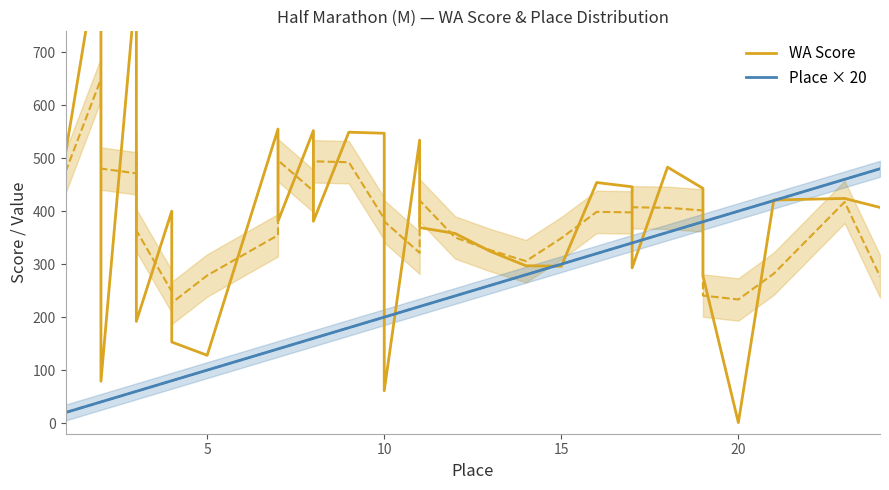

Reading left to right, list all the values displayed in this chart.

WA Score: 509	913	526	79	836	499	192	400	153	128	555	381	552	381	549	547	61	534	369	358	324	297	296	454	446	293	483	443	278	1	421	424	407
Place × 20: 20	40	40	40	60	60	60	80	80	100	140	140	160	160	180	200	200	220	220	240	260	280	300	320	340	340	360	380	380	400	420	460	480